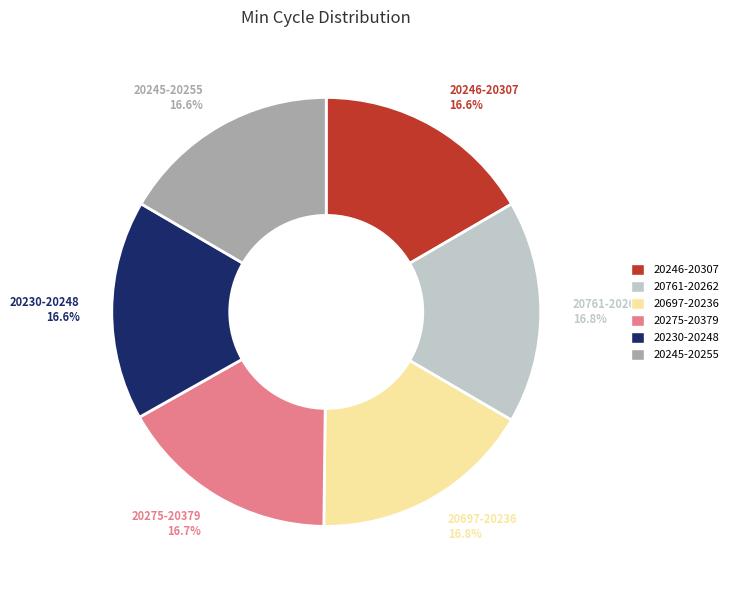

Do 20246-20307 and 20230-20248 together represent more than half of the pie?

No